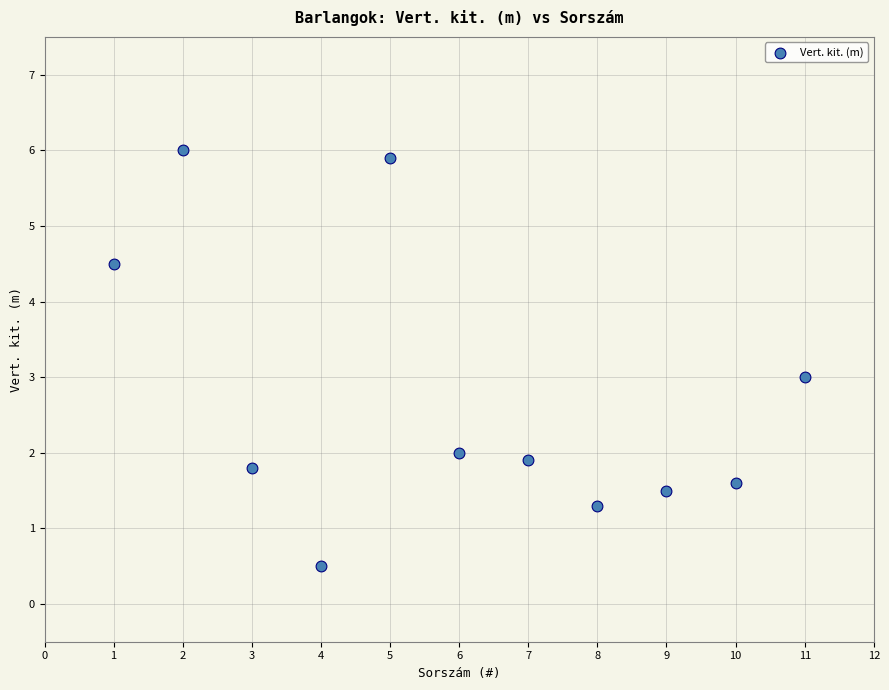

What is the average X value?

6.0